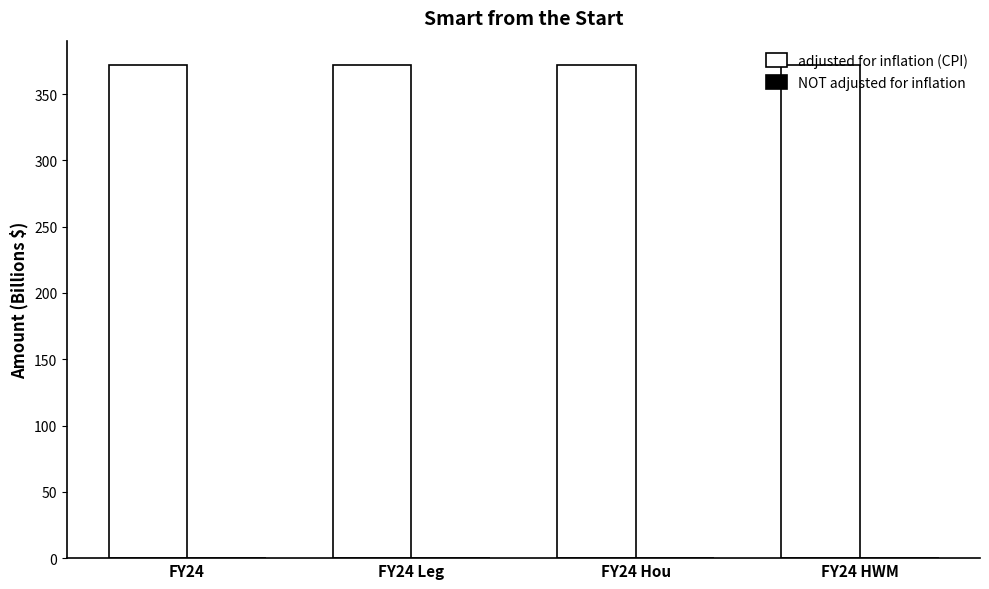

What is the highest value of the adjusted for inflation (CPI) series?

371.7